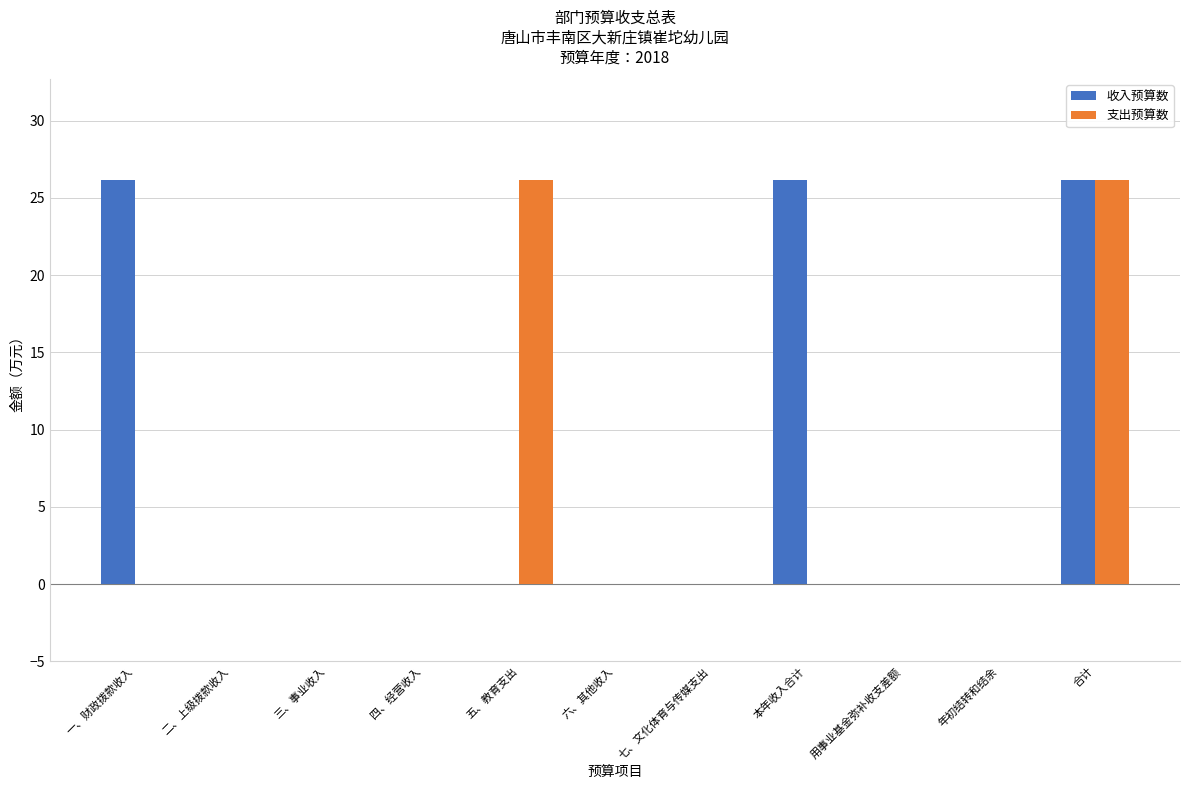

True or false: 收入预算数 has a value of 0.0 at 三、事业收入.

True